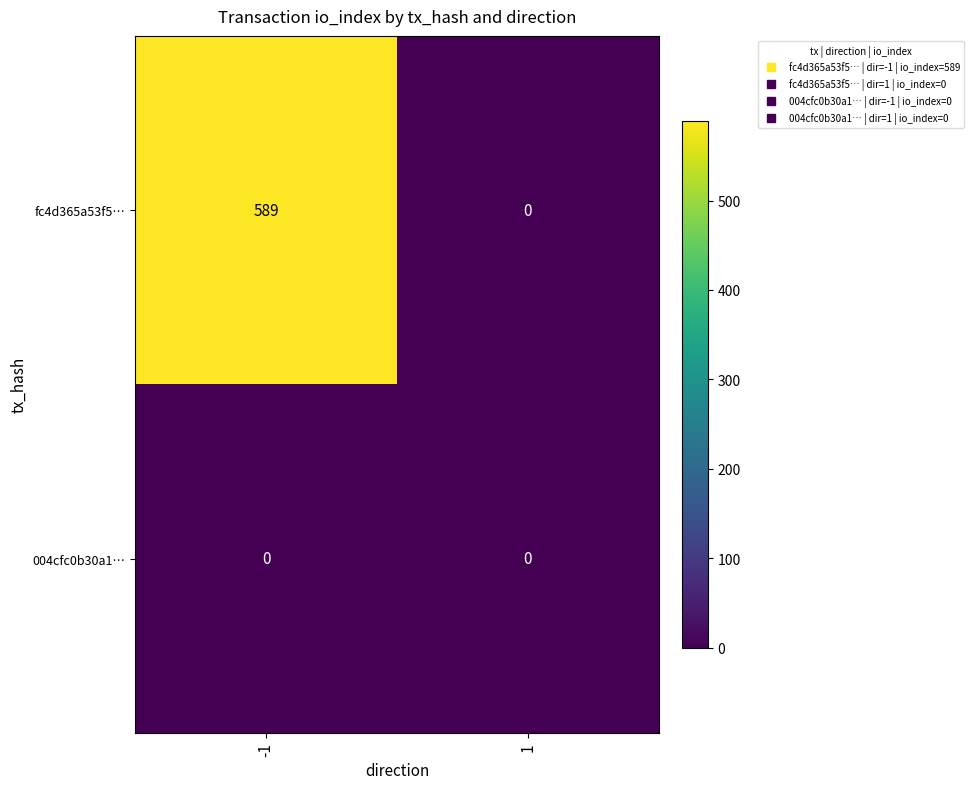

What is the greatest value displayed?

589